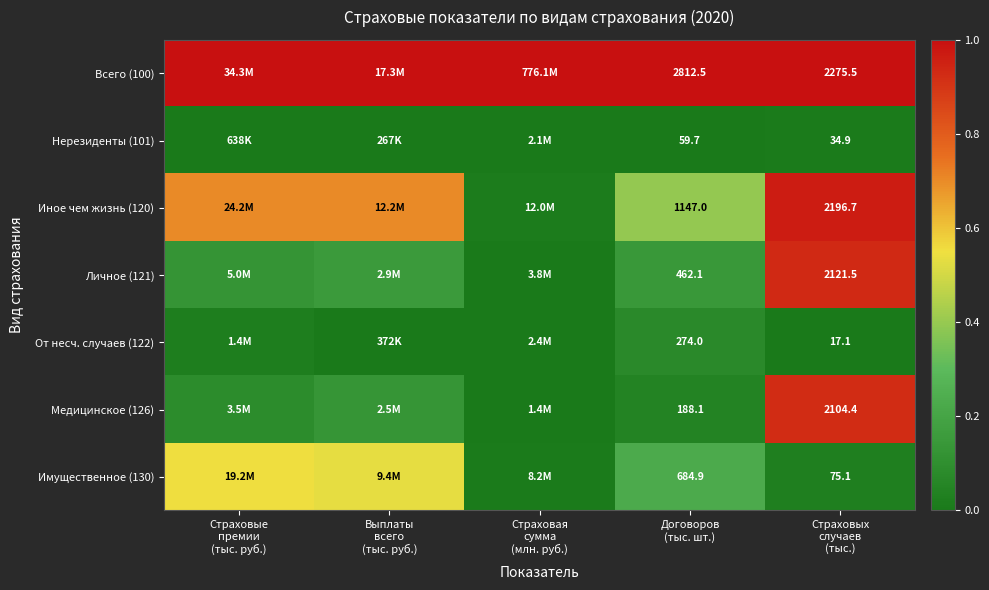

What is the approximate value of Имущественное (130) at Страховые премии (тыс. руб.)?

0.6